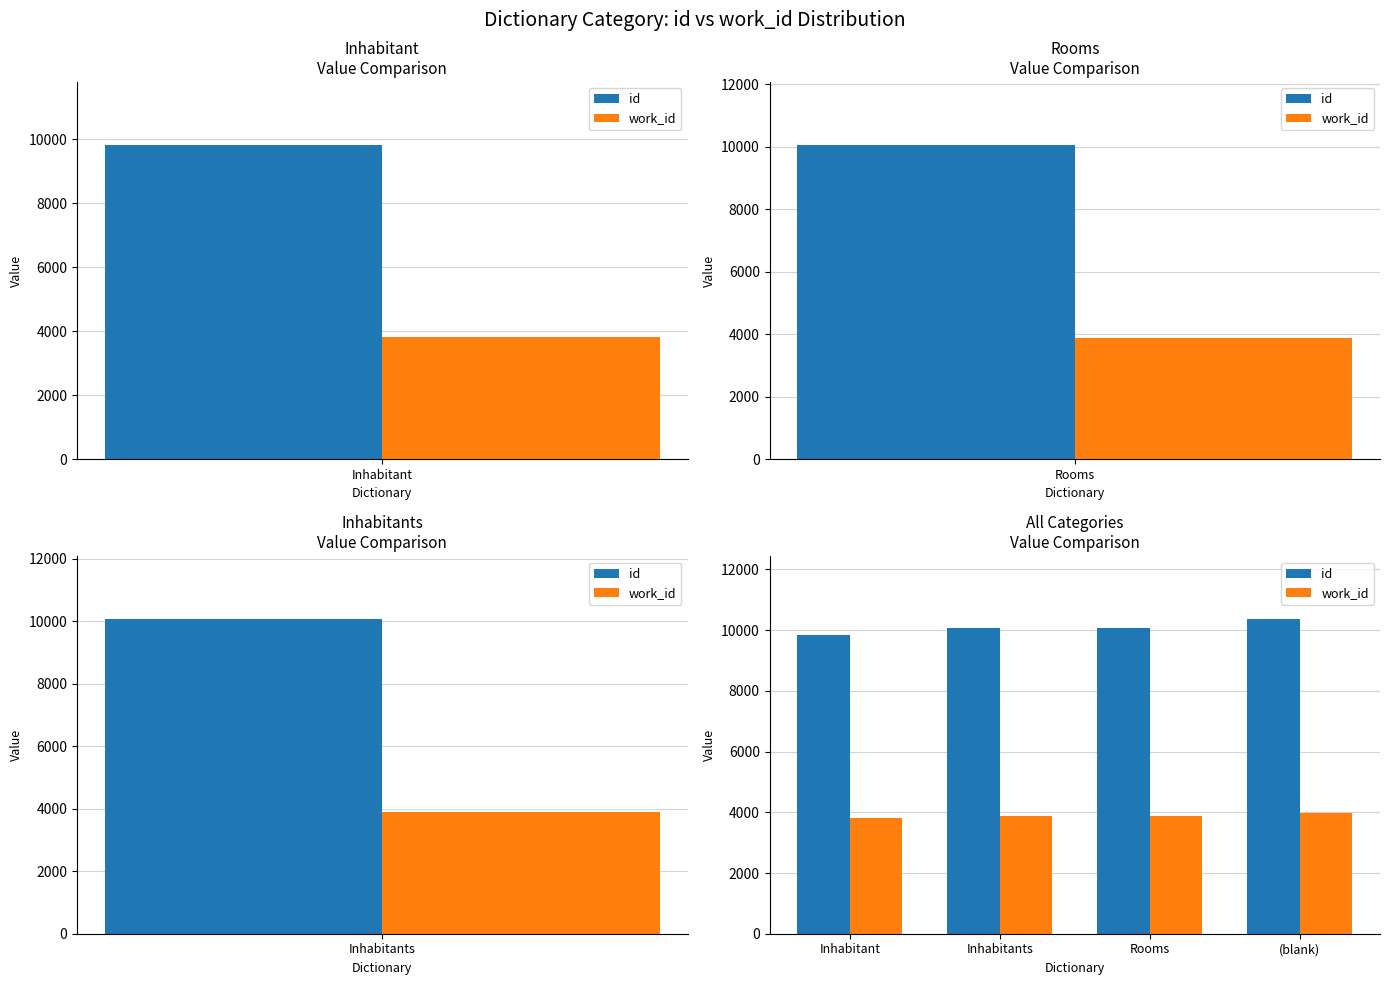

What are all the series names shown in the legend?

id, work_id